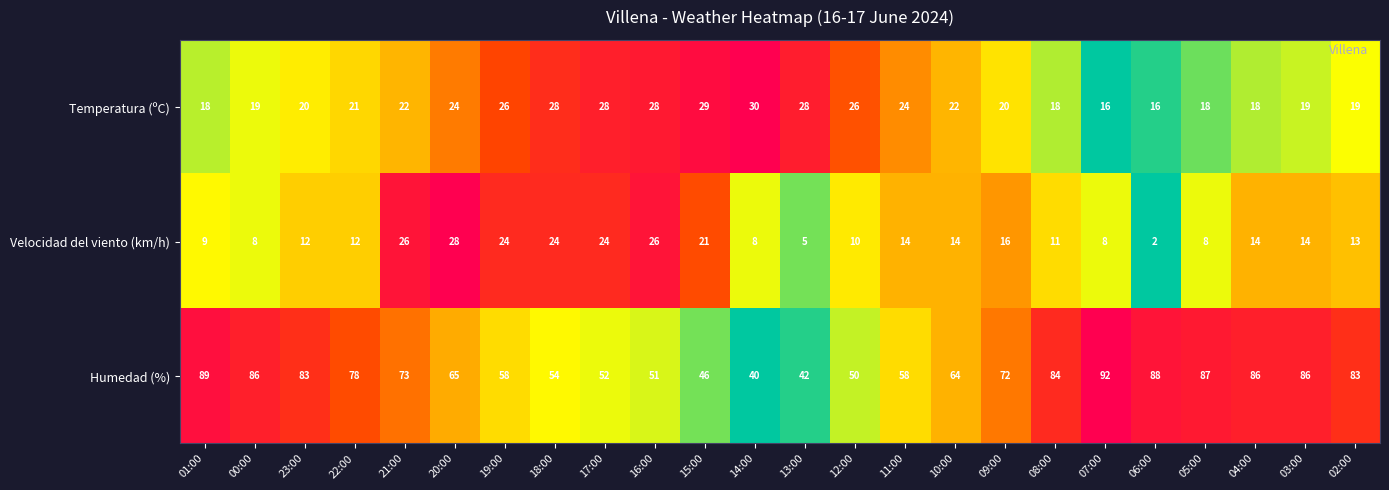

Which series changed the most between 01:00 and 14:00?

Humedad (%)